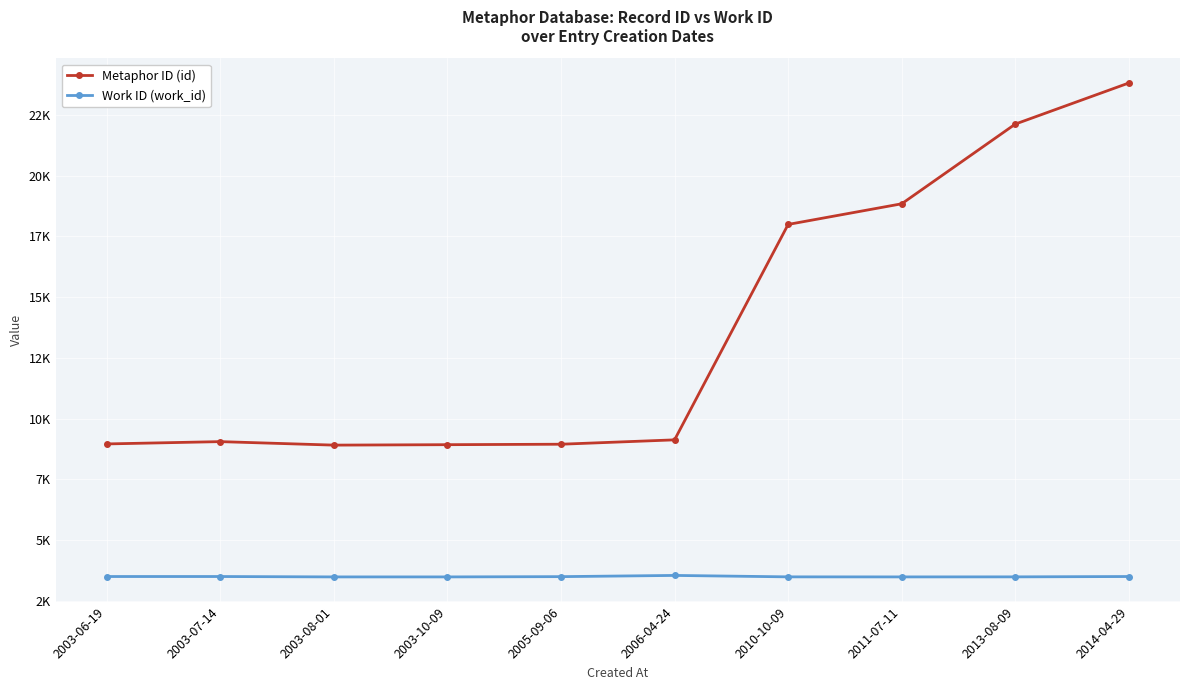

What are all the series names shown in the legend?

Metaphor ID (id), Work ID (work_id)